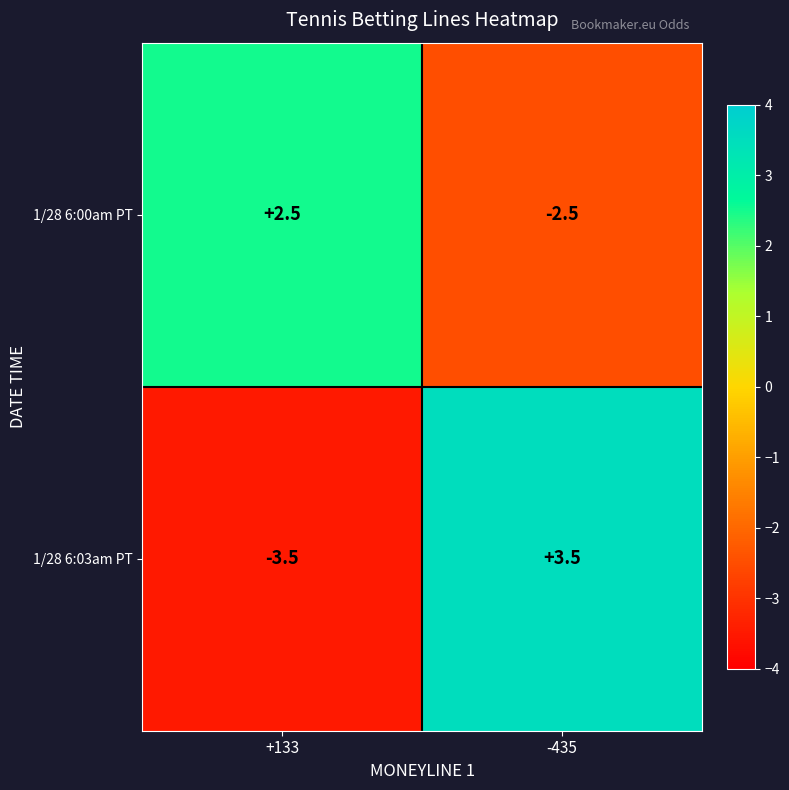

Rank the categories by 1/28 6:00am PT value from highest to lowest.

+133, -435